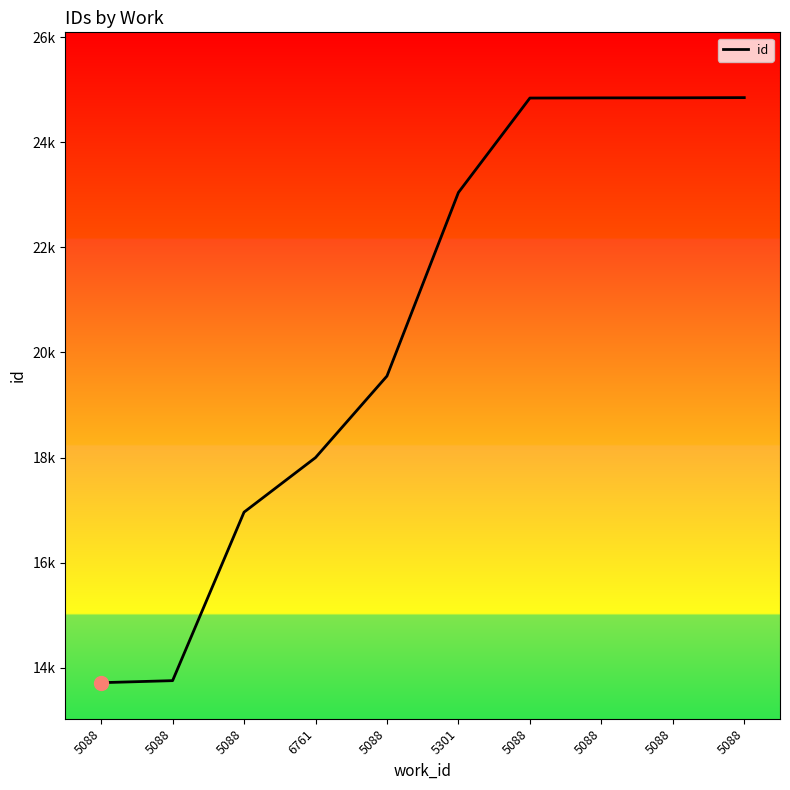

What is the label of the 6th point from the left?

5301